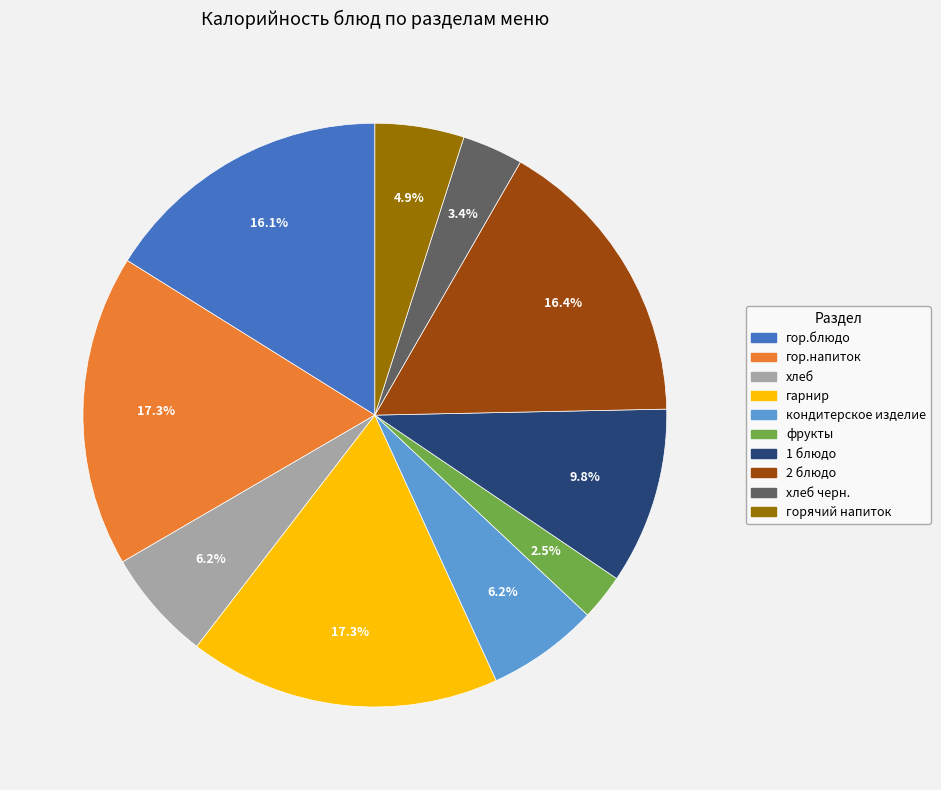

How many segments does this pie chart have?

10